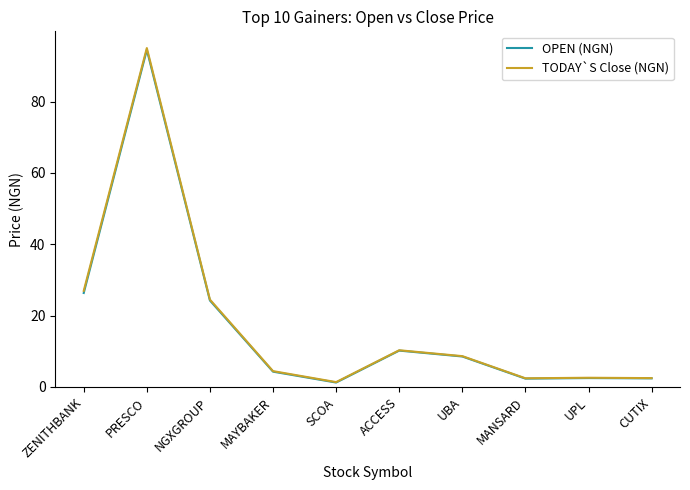

Which series has the widest spread of values?

TODAY`S Close (NGN)